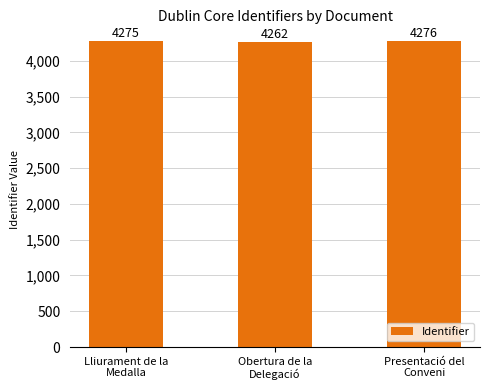

What is the average value?

4271